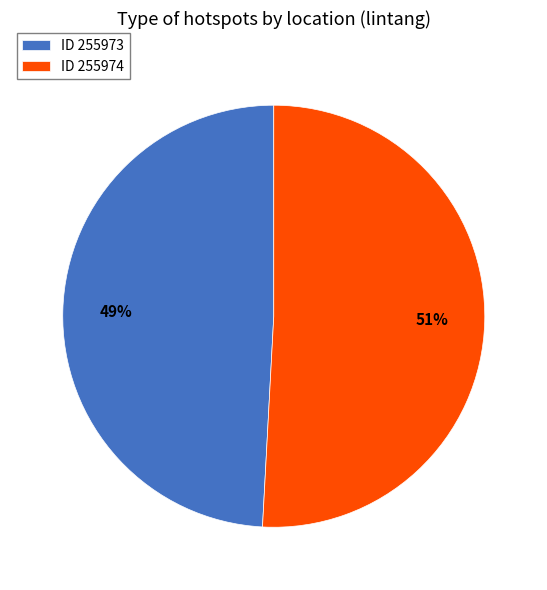

Is it true that ID 255974 is 51% of the pie?

True